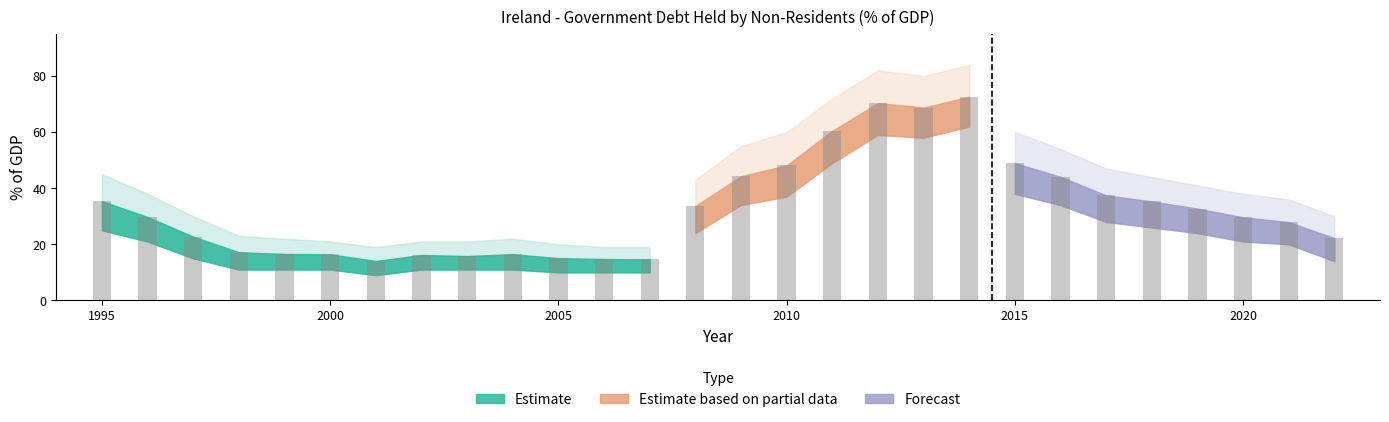

Reading left to right, list all the values displayed in this chart.

1995=35.4	1996=29.7	1997=22.7	1998=17.2	1999=16.6	2000=16.4	2001=14.1	2002=16.2	2003=15.8	2004=16.5	2005=15.1	2006=14.8	2007=14.6	2008=33.6	2009=44.3	2010=48.1	2011=60.5	2012=70.4	2013=68.8	2014=72.6	2015=48.9	2016=44.1	2017=37.5	2018=35.3	2019=32.7	2020=29.6	2021=27.9	2022=22.2